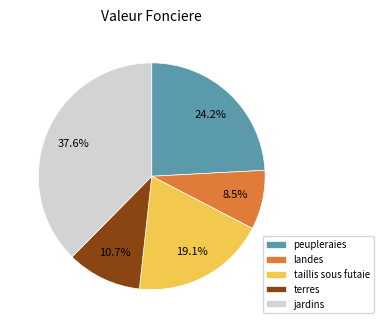

To the nearest percent, what is the combined percentage of jardins and terres?

48%